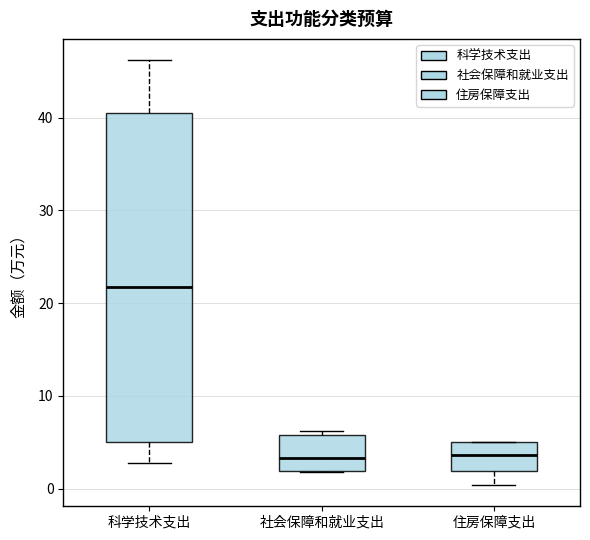

Comparing the boxes themselves (not the whiskers), which one is the tallest?

科学技术支出